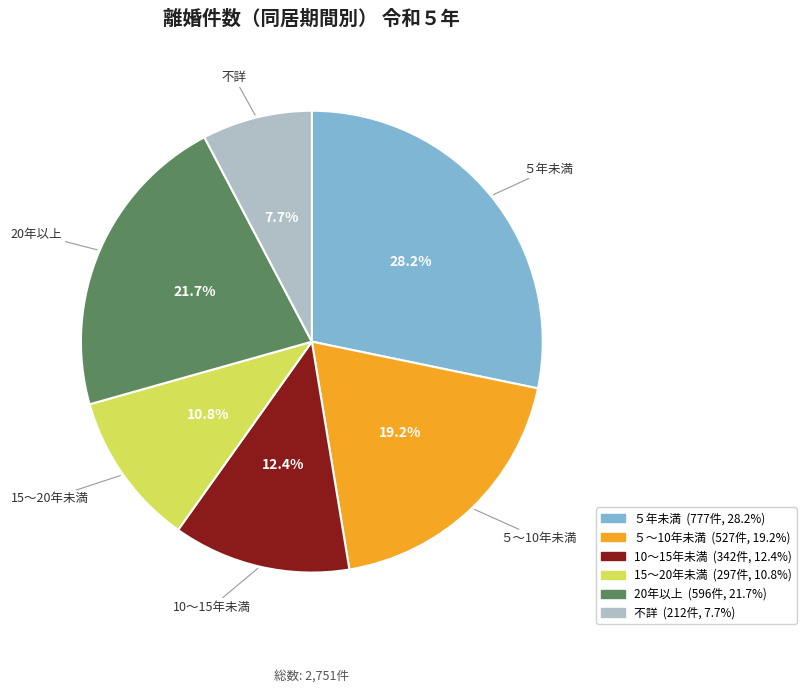

What is the ratio of the value at 20年以上 to the value at ５～10年未満?

1.1